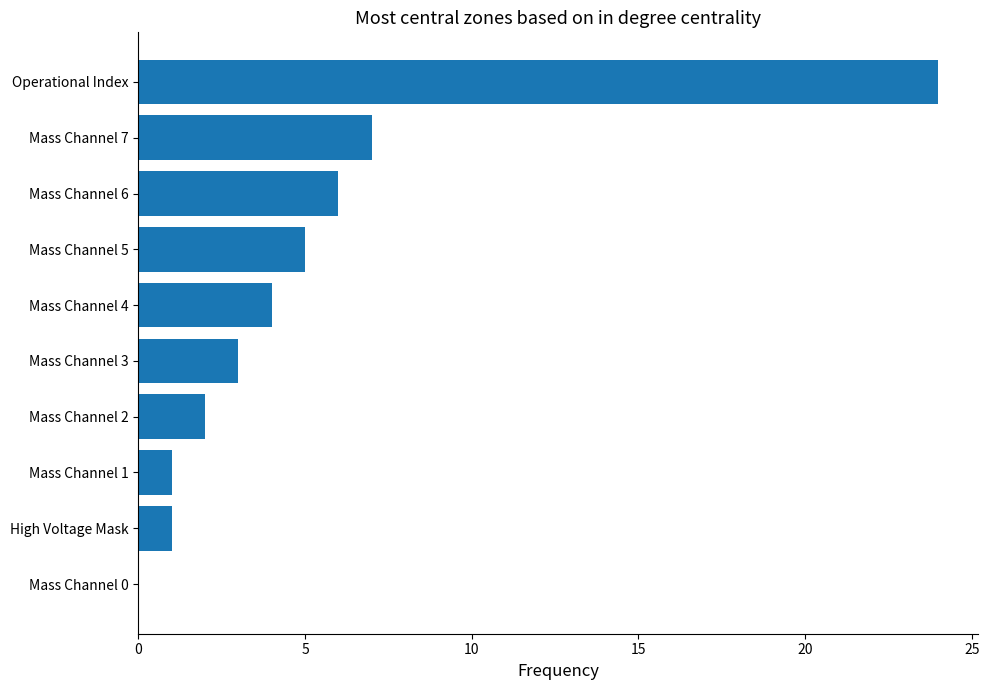

Count the number of categories in the chart.

10